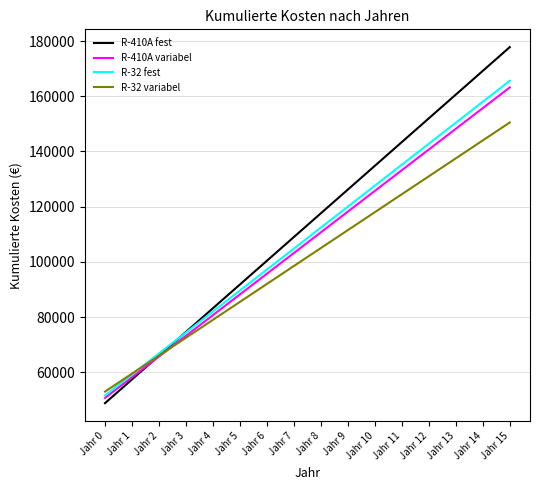

Is the value of R-410A fest at Jahr 1 greater than the value of R-410A variabel at Jahr 4?

No